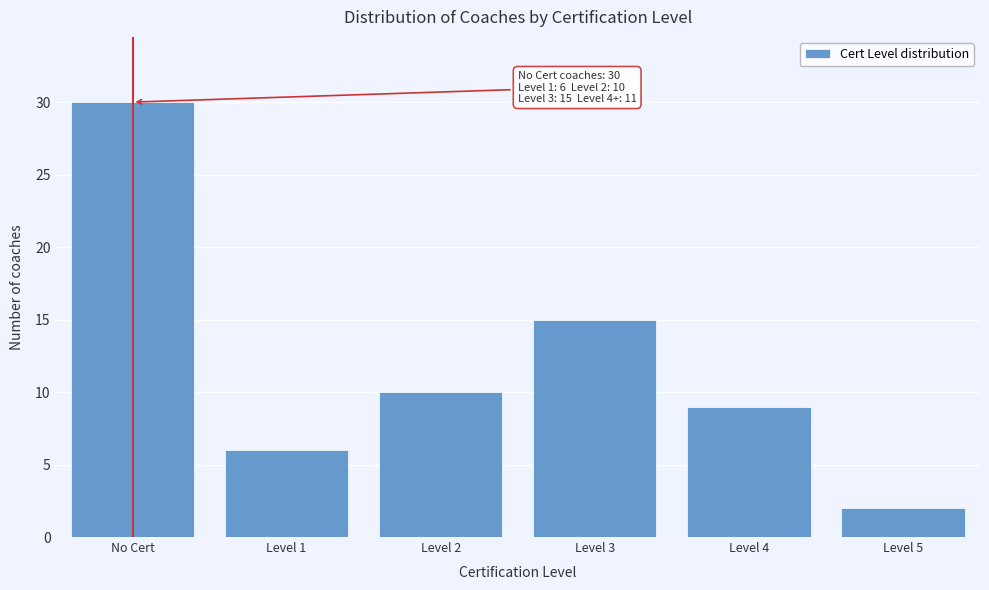

Reading left to right, transcribe all the data shown in this chart.

No Cert=30	Level 1=6	Level 2=10	Level 3=15	Level 4=9	Level 5=2